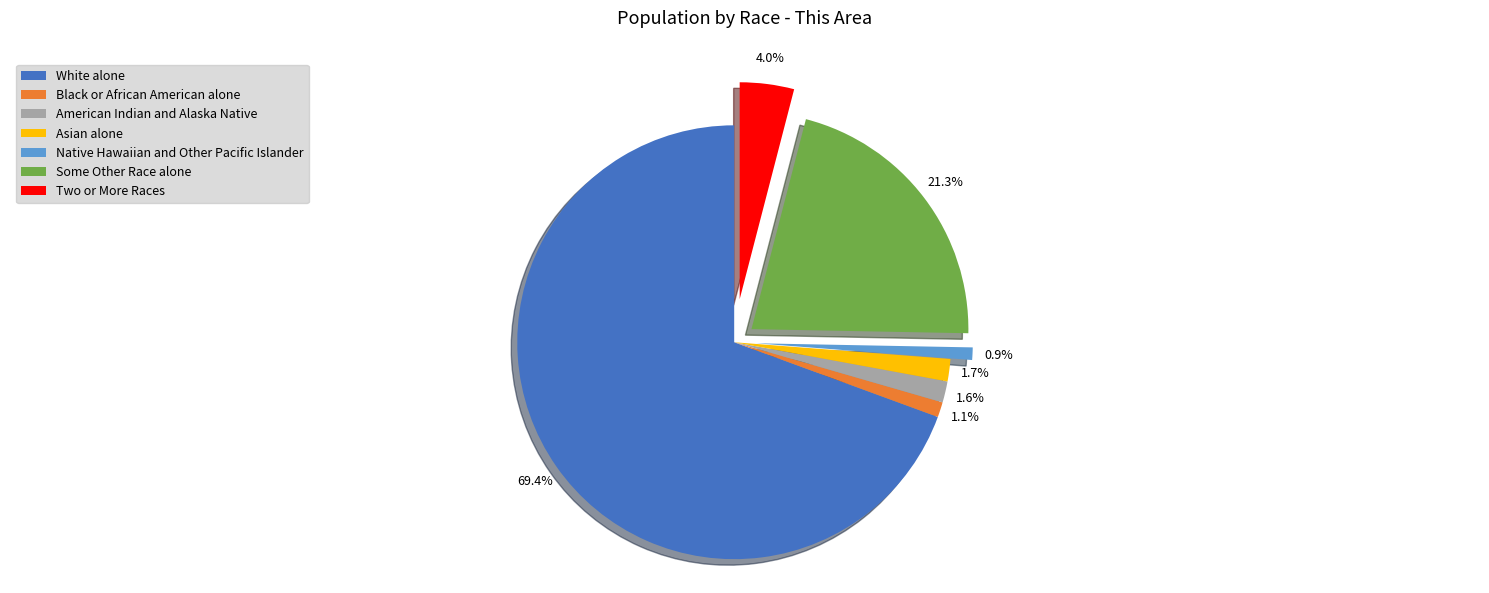

Which category accounts for the majority?

White alone